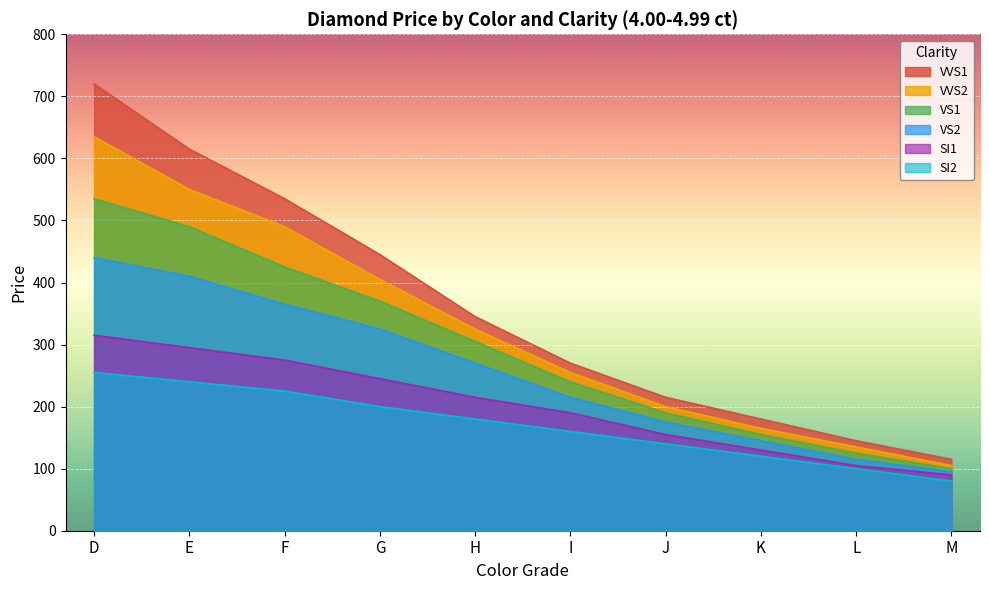

Between D and H, which is larger?

D